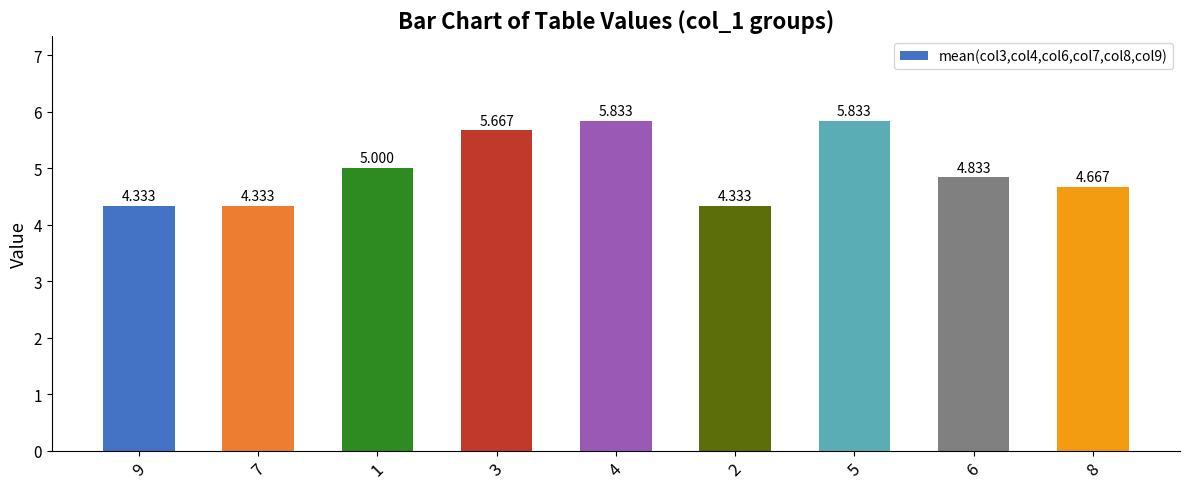

Are the bars horizontal?

No